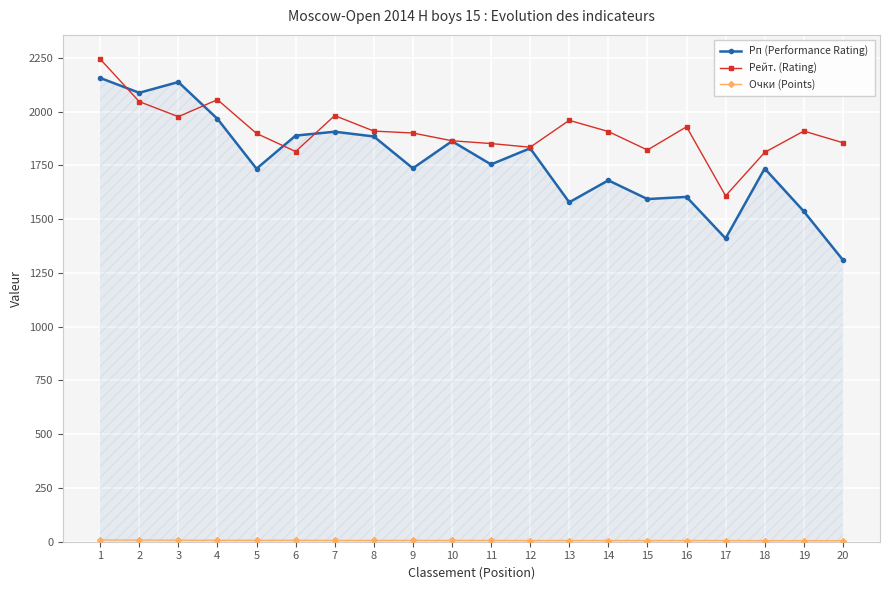

What is the difference between the Рейт. (Rating) values at 8 and 9?

9.0